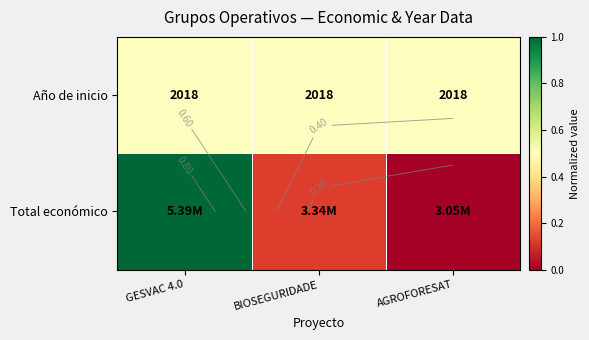

Is the value of Total económico at AGROFORESAT greater than the value of Año de inicio at GESVAC 4.0?

No